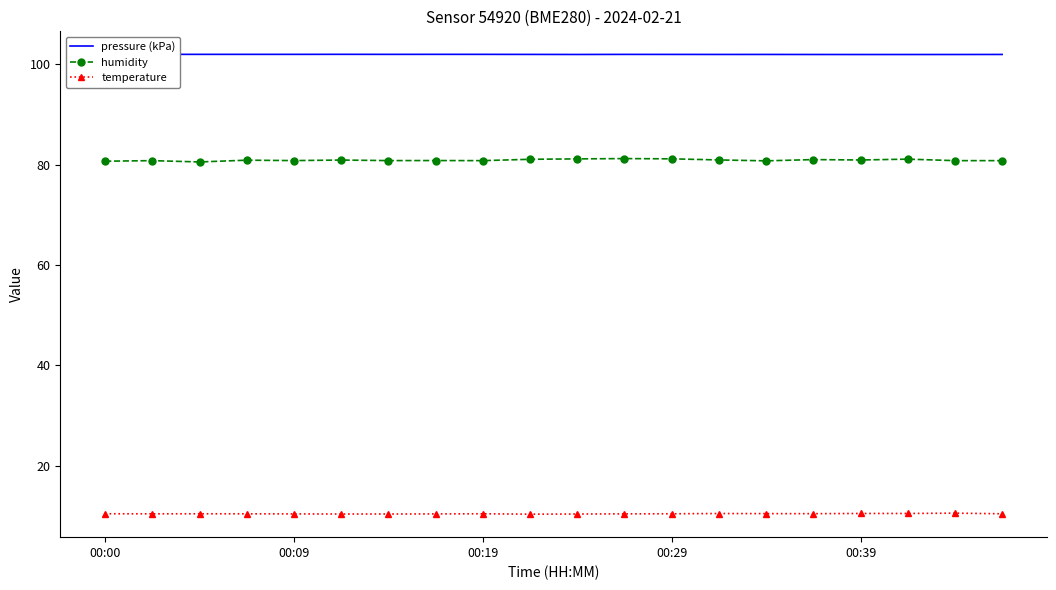

List the series in order of their overall mean, lowest first.

temperature, humidity, pressure (kPa)